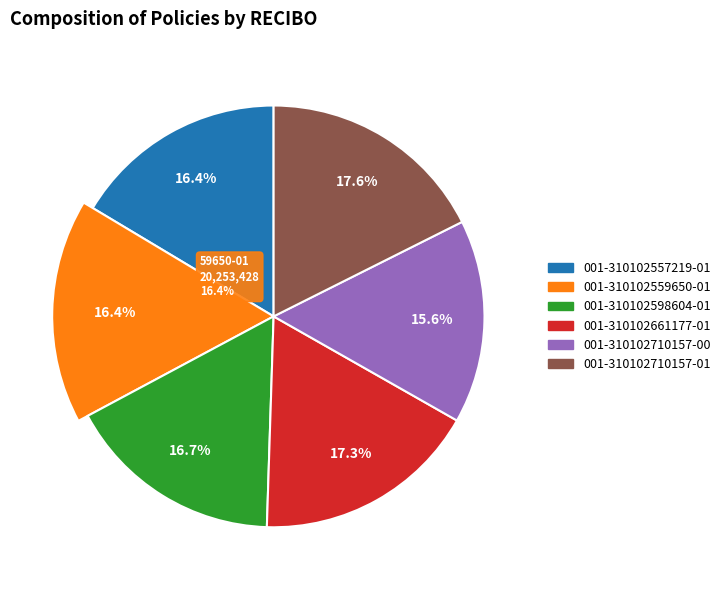

Which category has the biggest portion of the pie?

001-310102710157-01